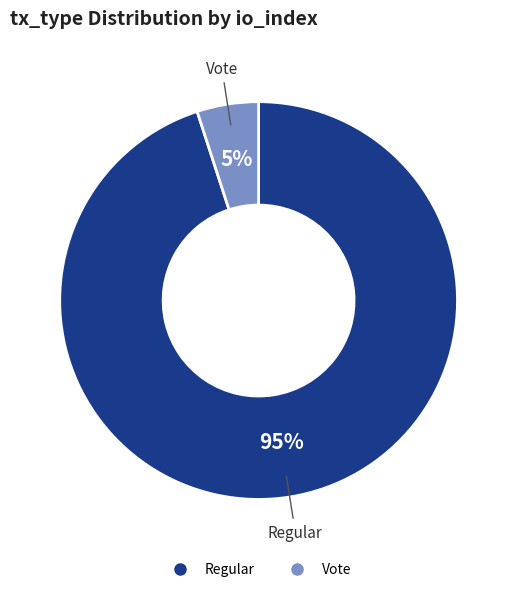

What is the ratio of the value at Regular to the value at Vote?

19.0